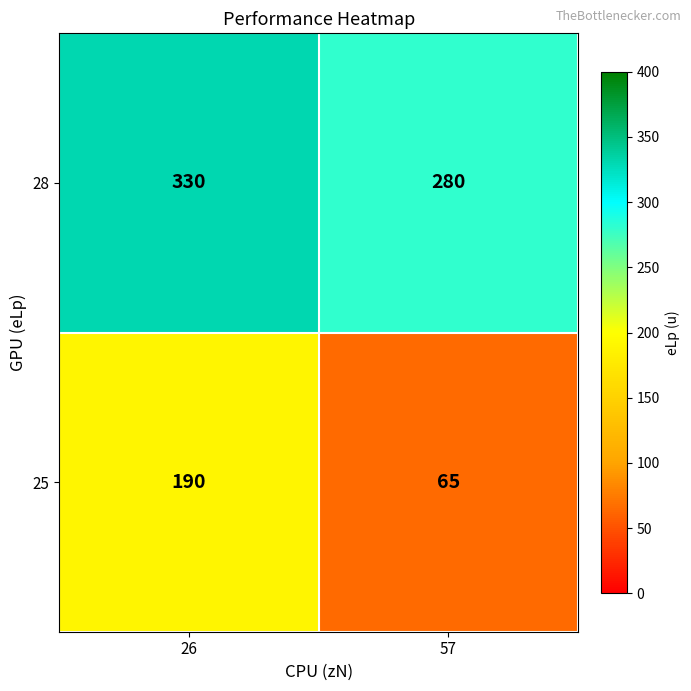

Rank the series by their maximum value, from lowest to highest.

25, 28